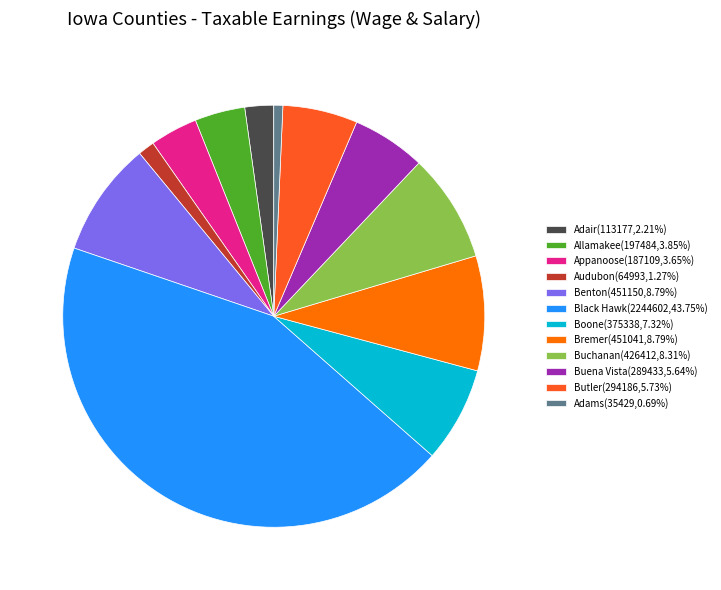

True or false: Boone accounts for 7% of the total.

True